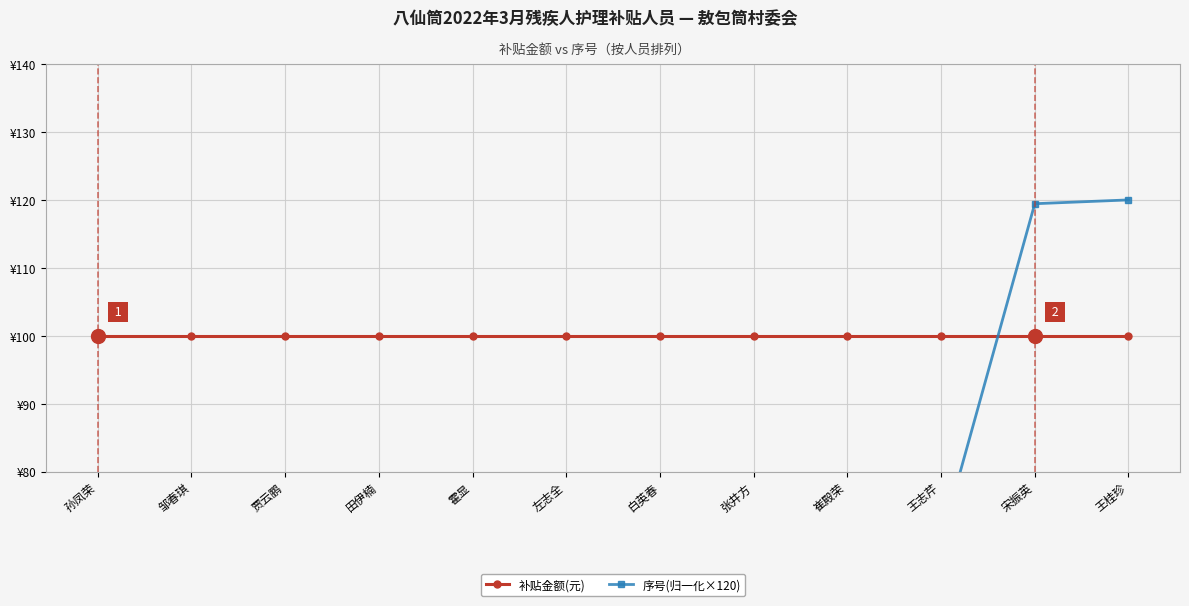

True or false: 序号(归一化×120) has more than 1 points higher than both neighbors.

False